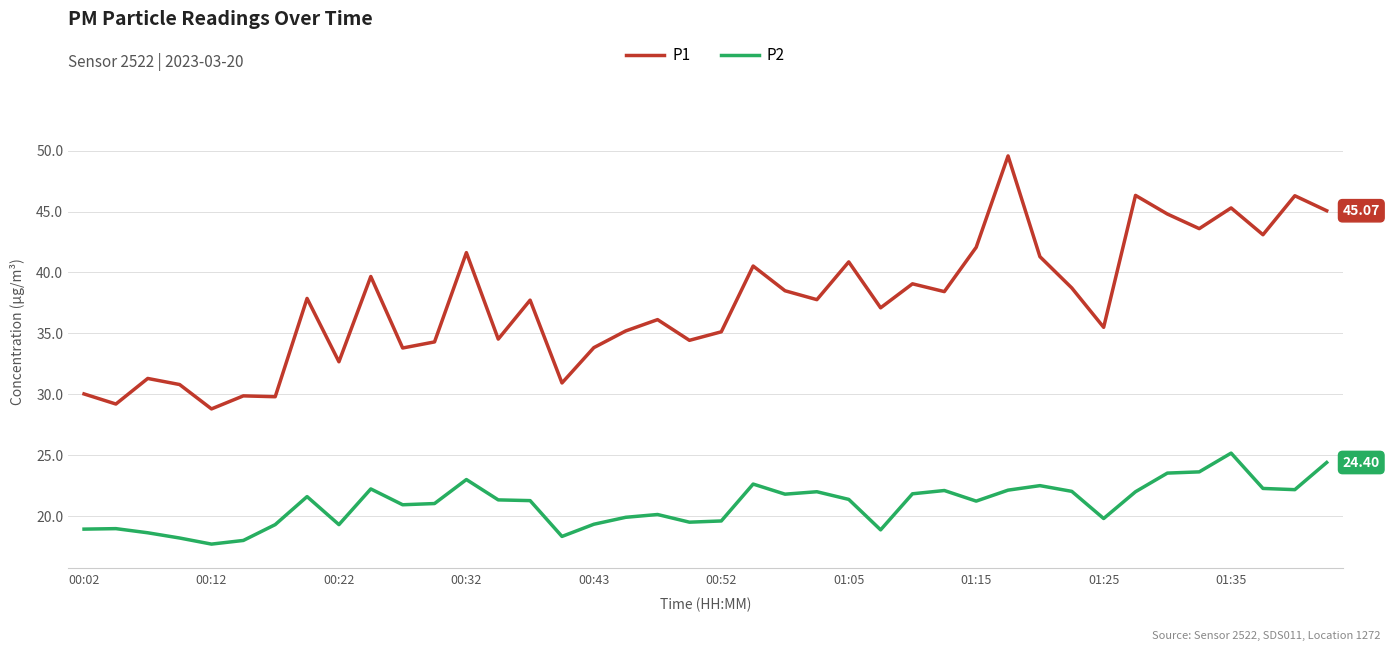

List the series in order of their overall mean, lowest first.

P2, P1